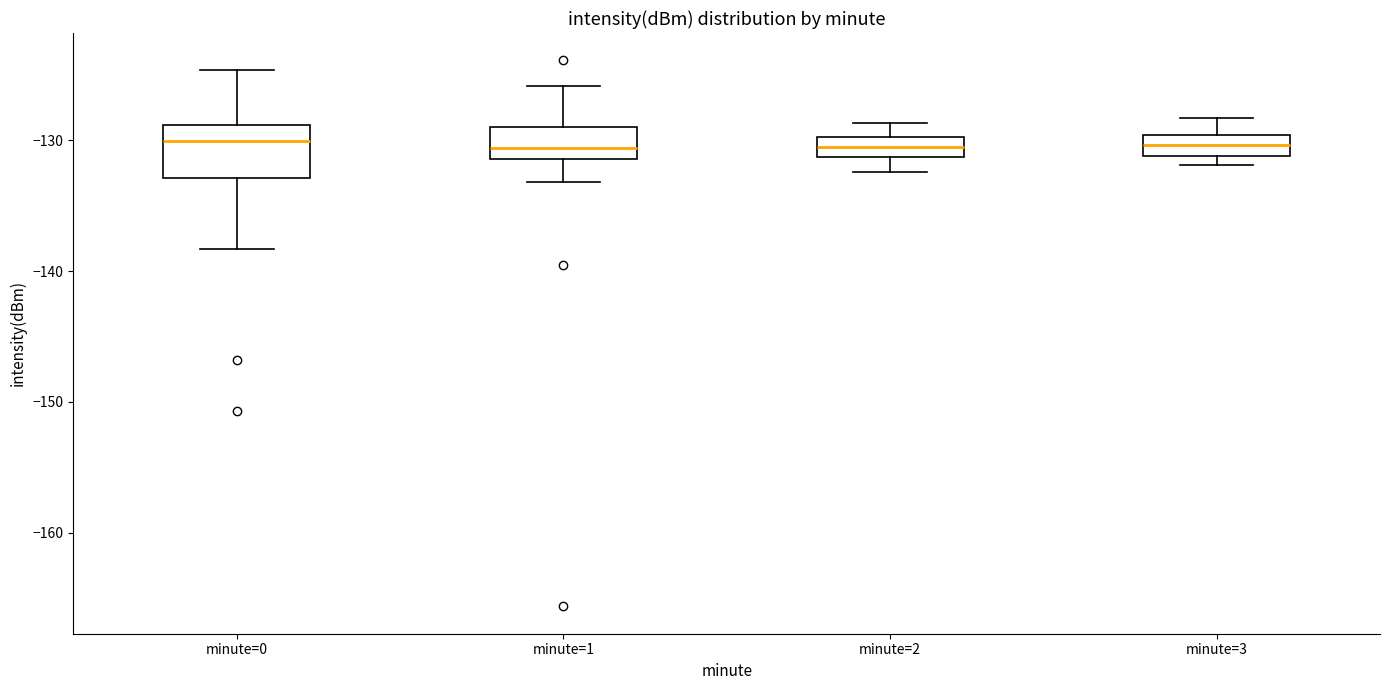

Reading left to right, transcribe this box plot: for each box, give where its median line is, the range the box spans, and where its two whiskers end, as read against the y-axis. The values are not printed on the chart, so give them approximately, as read against the axis.

minute=0: median -130, box -133 to -129, whiskers -138 to -125
minute=1: median -131 (just above the box's lower edge), box -131 to -129, whiskers -133 to -126
minute=2: median -130 (inside the box), box -131 to -130, whiskers -132 to -129
minute=3: median -130 (inside the box), box -131 to -130, whiskers -132 to -128